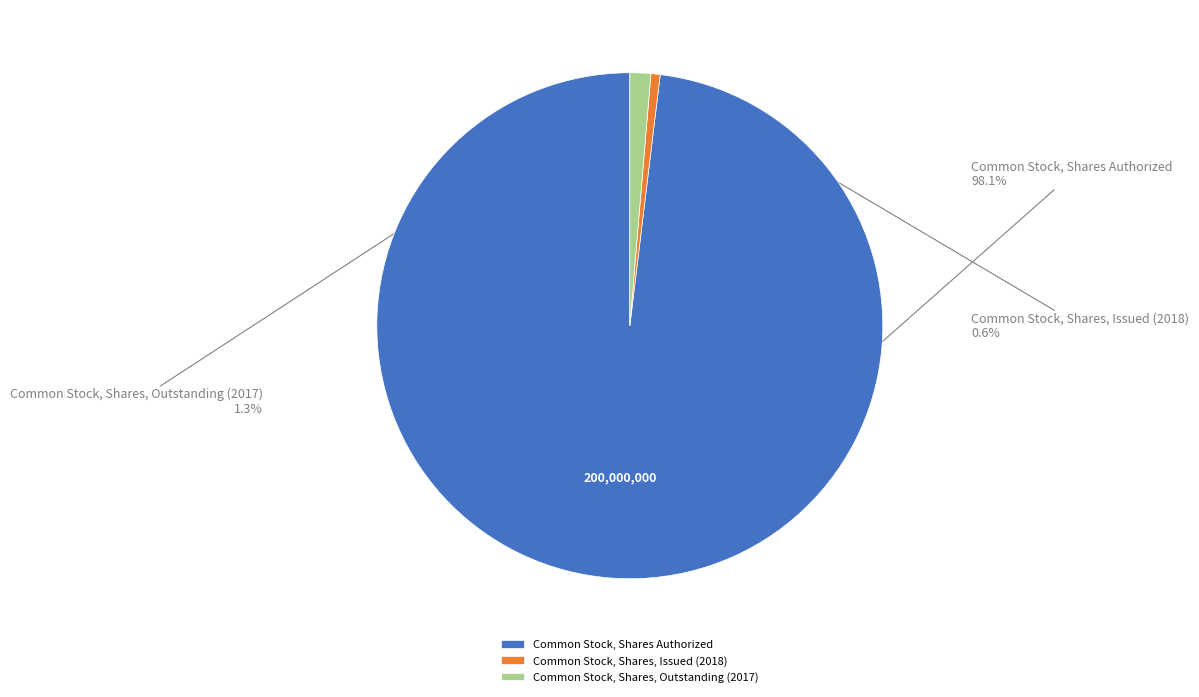

How many slices are in this pie chart?

3